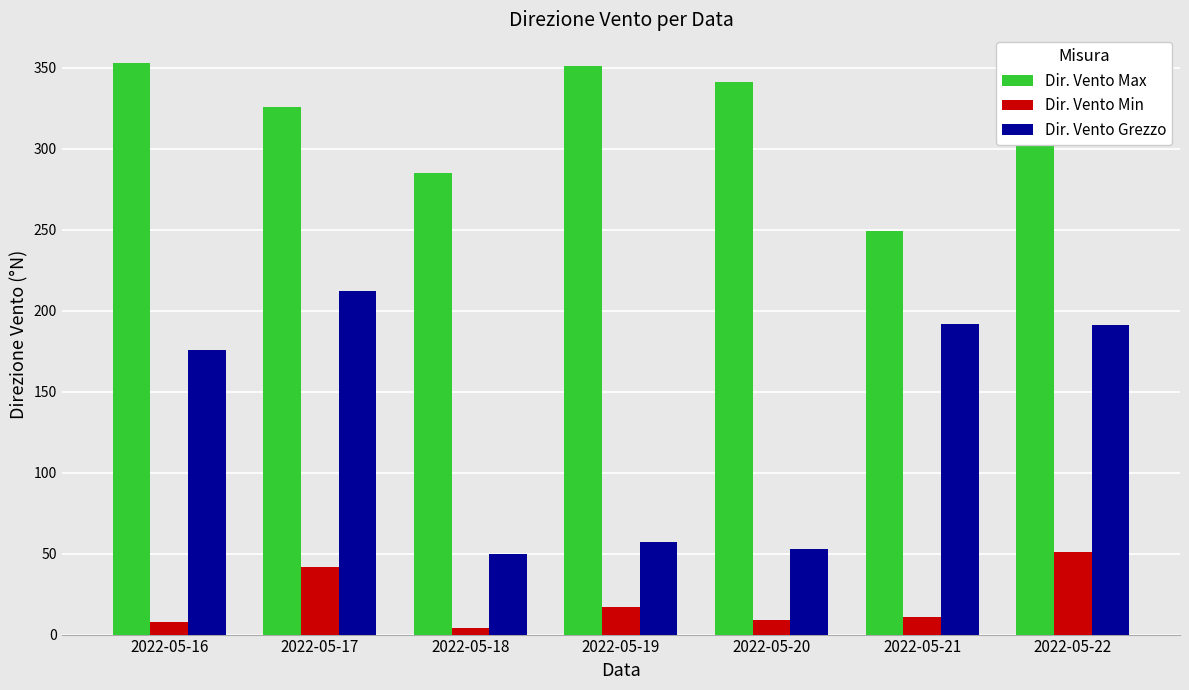

What is the greatest value displayed?

353